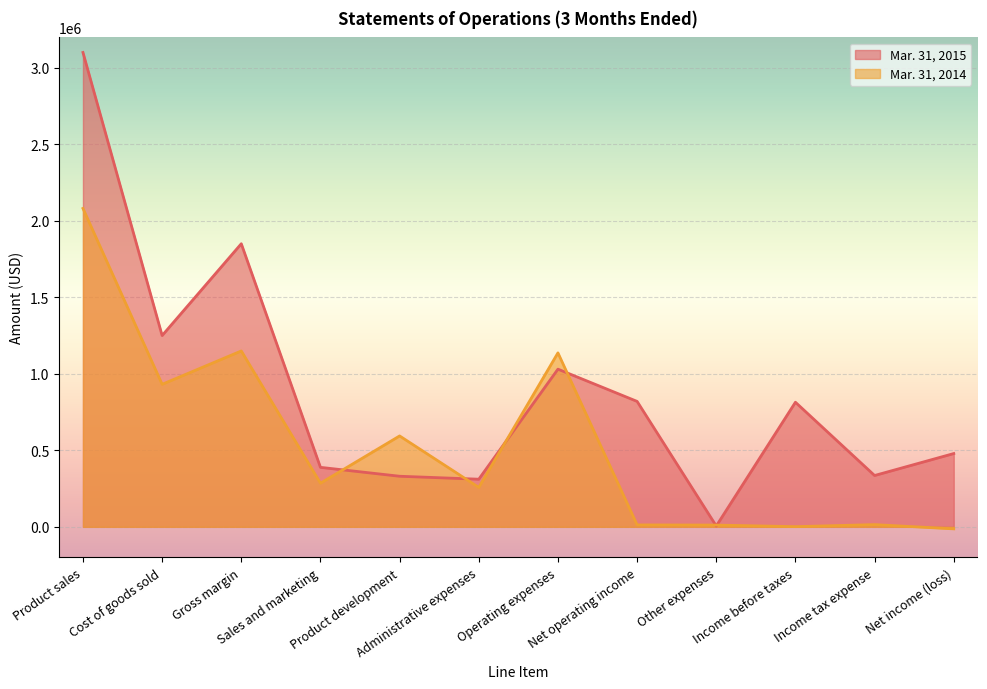

At which category is the sum across all series the highest?

Product sales